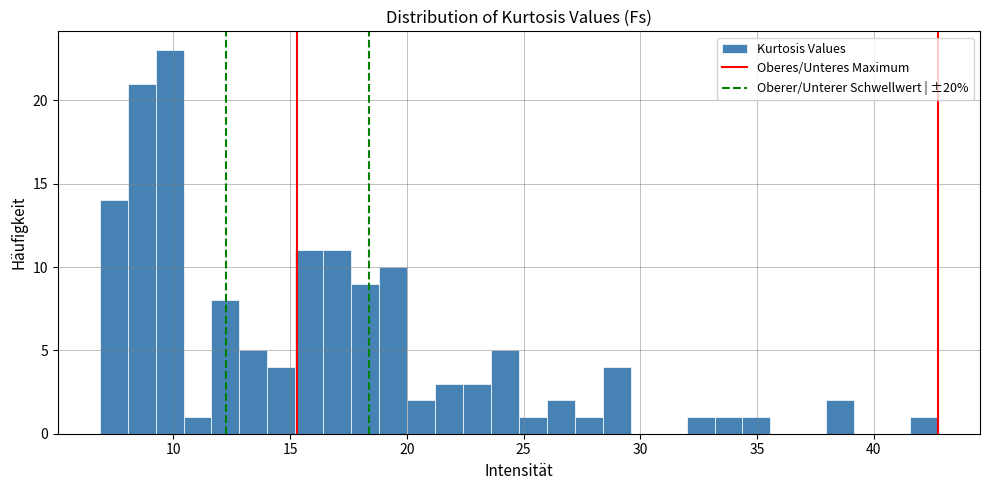

Read against the x-axis, roughly where is the centre of the tallest bar?

10.0